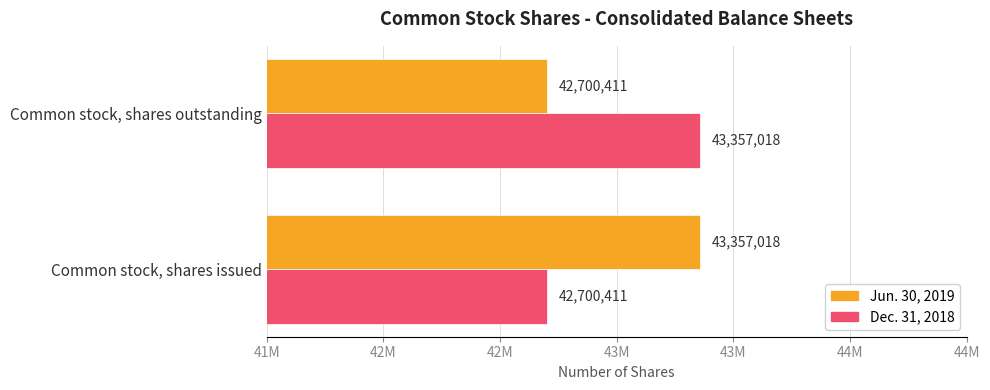

What is the greatest value displayed?

43357018